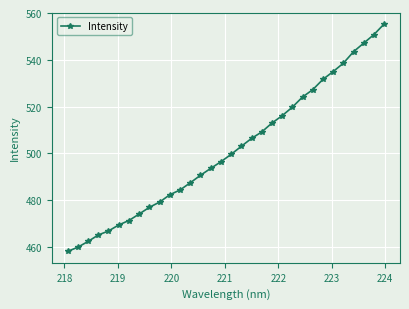

What is the sum of all values?

16038.0